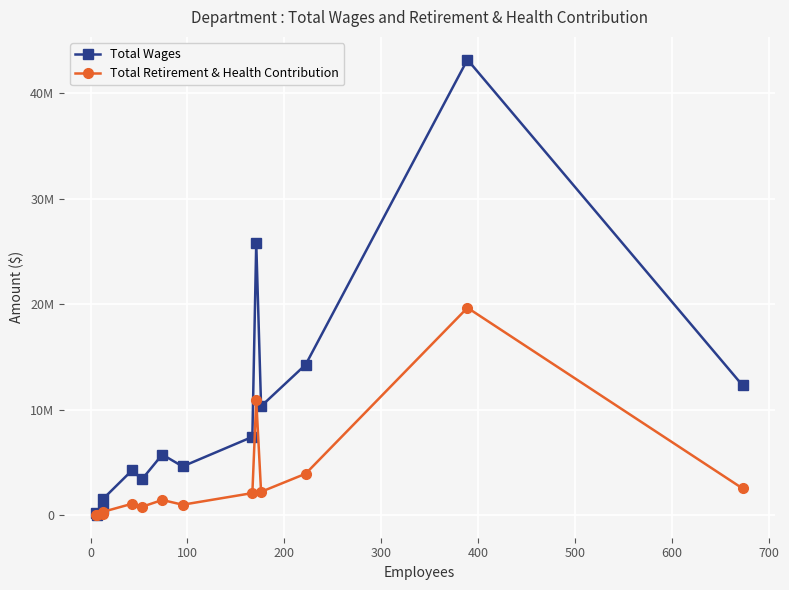

True or false: Total Wages and Total Retirement & Health Contribution intersect in this chart.

False